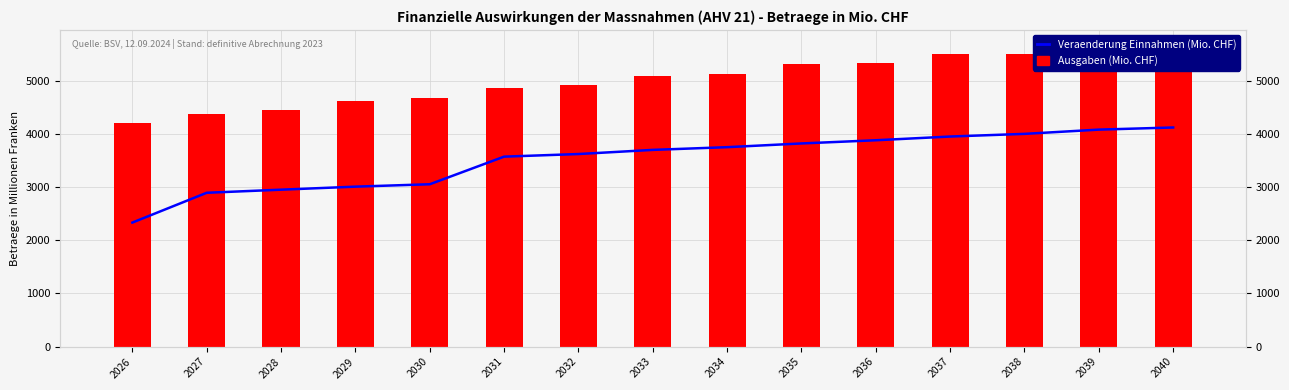

At which category is the sum across all series the highest?

2040